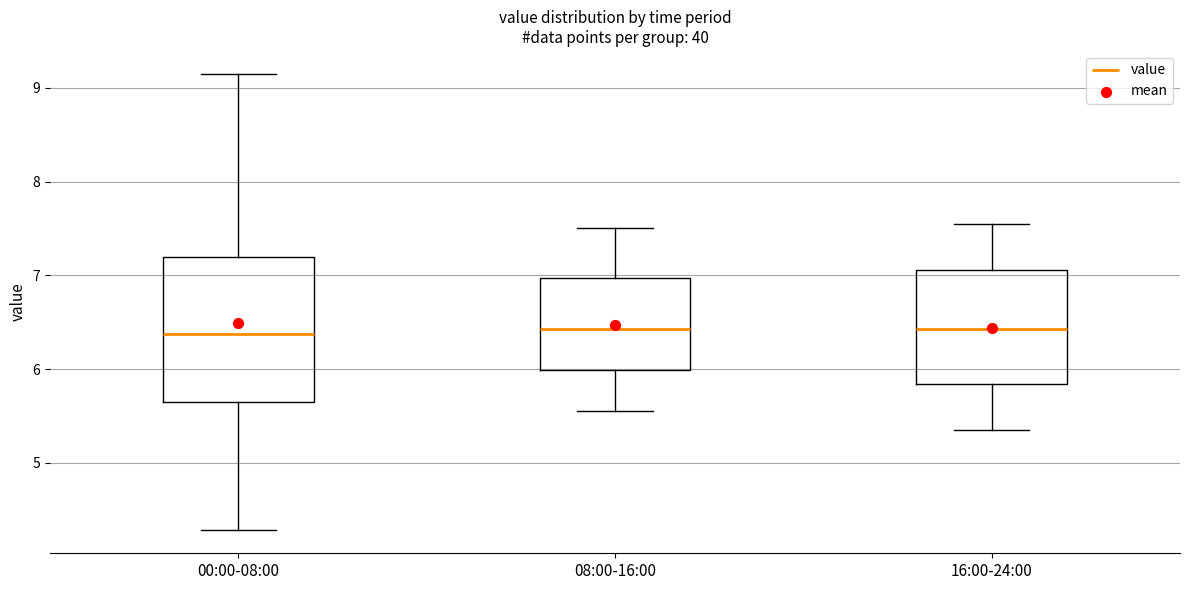

Reading left to right, transcribe this box plot: for each box, give where its median line is, the range the box spans, and where its two whiskers end, as read against the y-axis. The values are not printed on the chart, so give them approximately, as read against the axis.

00:00-08:00: median 6.4, box 5.7 to 7.2, whiskers 4.3 to 9.2
08:00-16:00: median 6.4, box 6.0 to 7.0, whiskers 5.6 to 7.5
16:00-24:00: median 6.4, box 5.8 to 7.1, whiskers 5.4 to 7.6